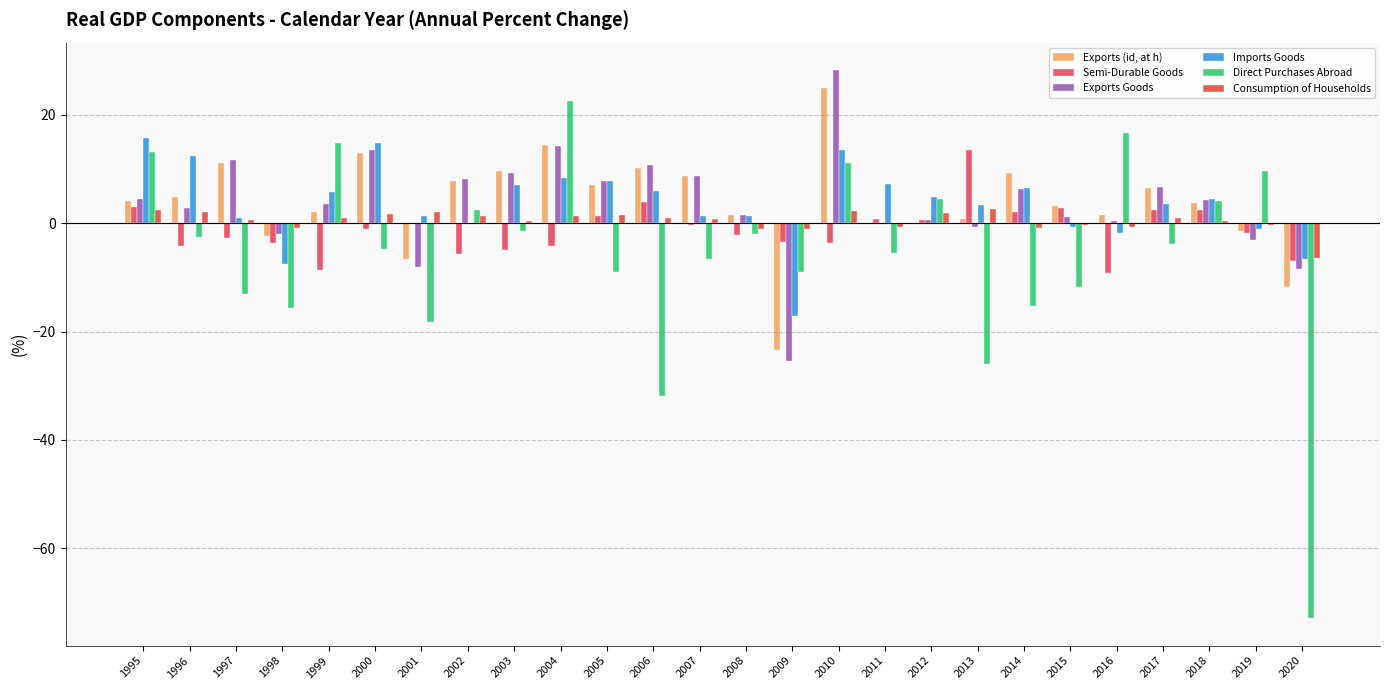

Is the value of Consumption of Households at 2016 greater than the value of Imports Goods at 2011?

No